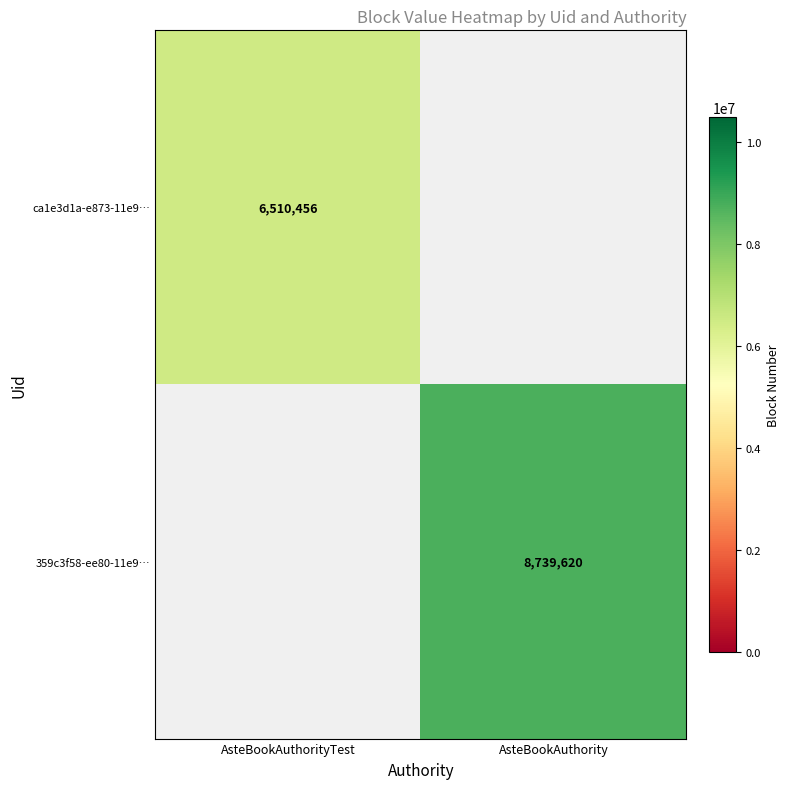

True or false: 359c3f58-ee80-11e9… has a value of 15430132 at AsteBookAuthority.

False